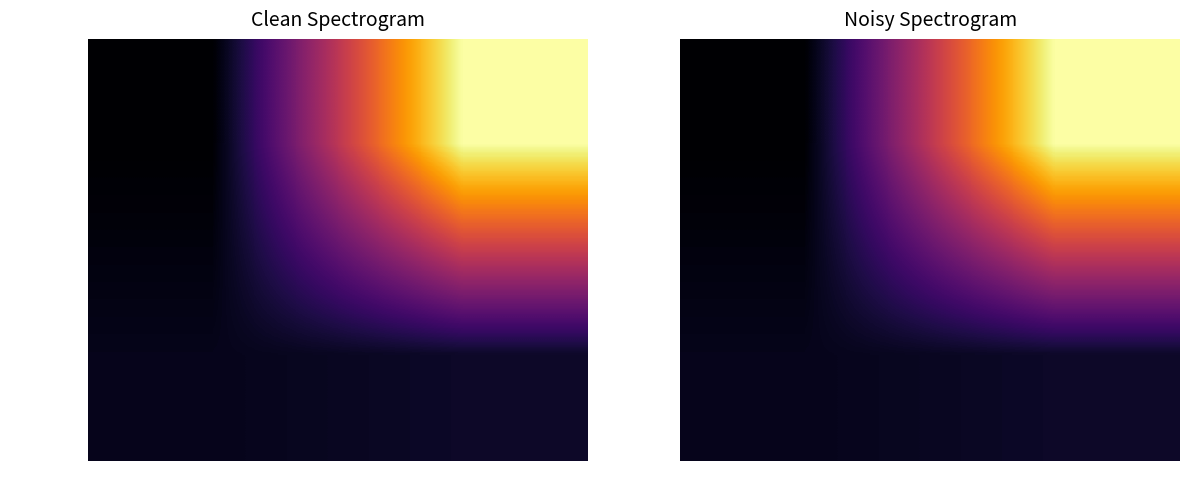

Is it true that a10021a26a… equals 0.0 at direction?

False